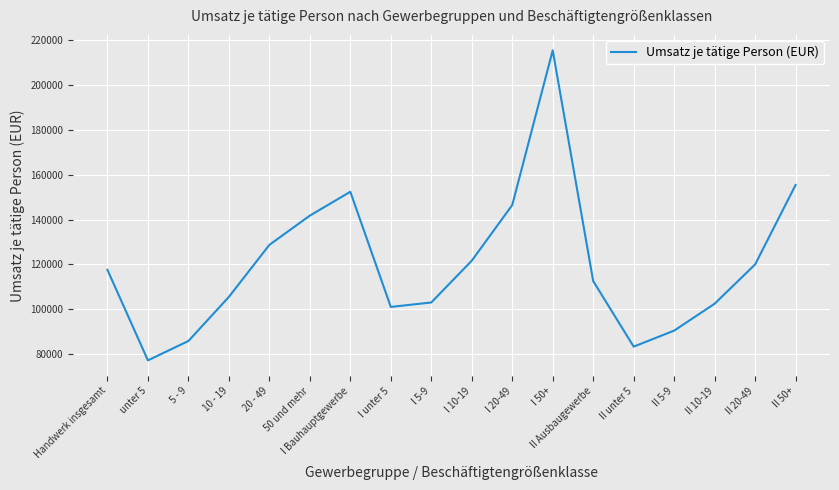

Which label corresponds to the smallest value in the chart?

unter 5